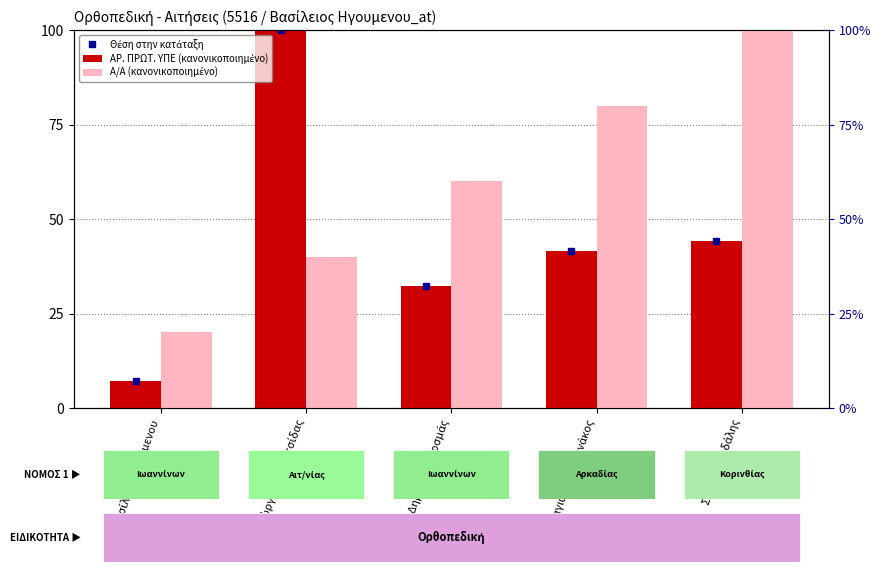

True or false: Α/Α (κανονικοποιημένο) has a value of 100.0 at Σταύρος Βιδάλης.

True